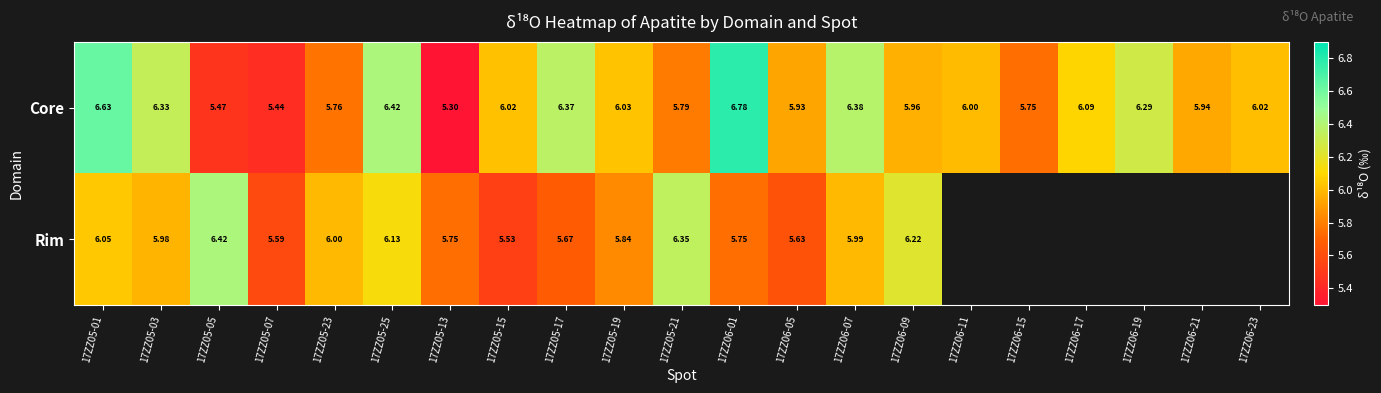

The value of Rim at 17ZZ06-09 is 6.2. True or false?

True